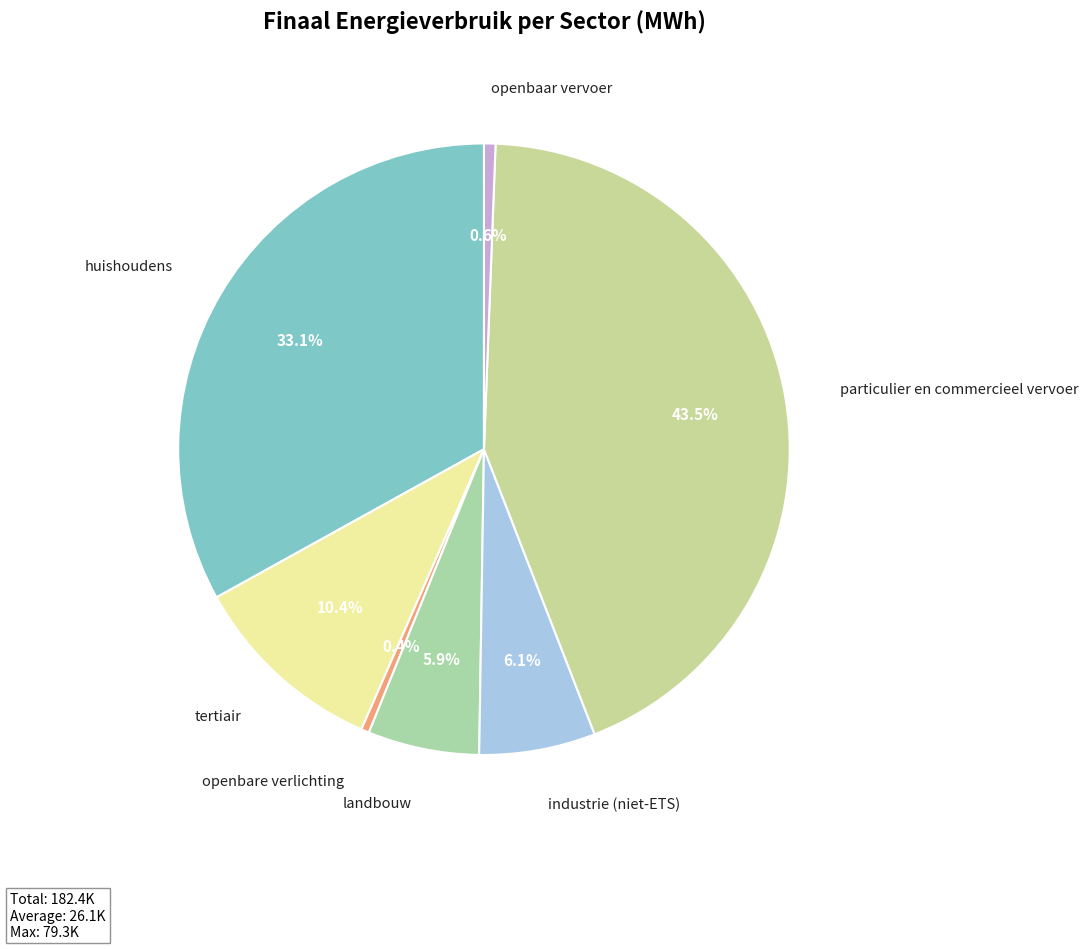

Rank the categories by value from lowest to highest.

openbare verlichting, openbaar vervoer, landbouw, industrie (niet-ETS), tertiair, huishoudens, particulier en commercieel vervoer